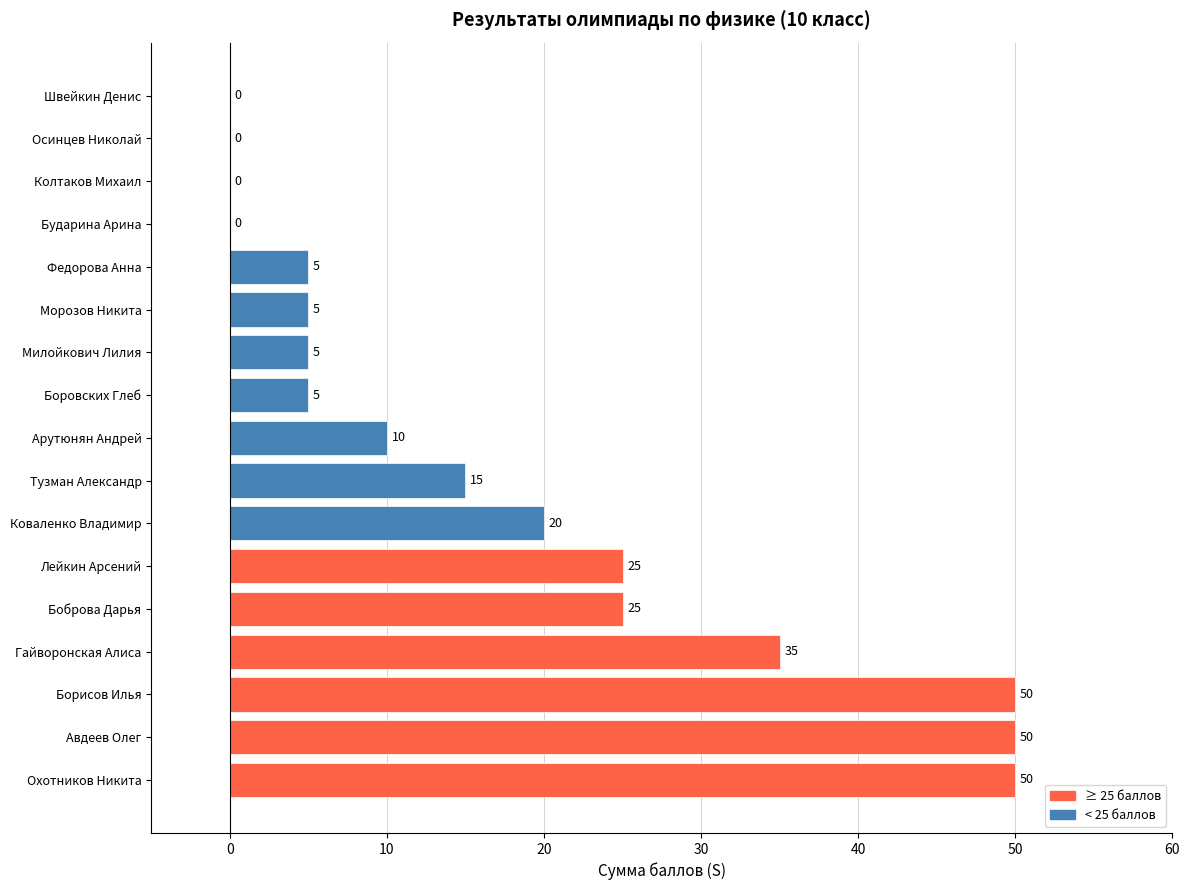

What is the approximate value at Борисов Илья, to the nearest 5?

50